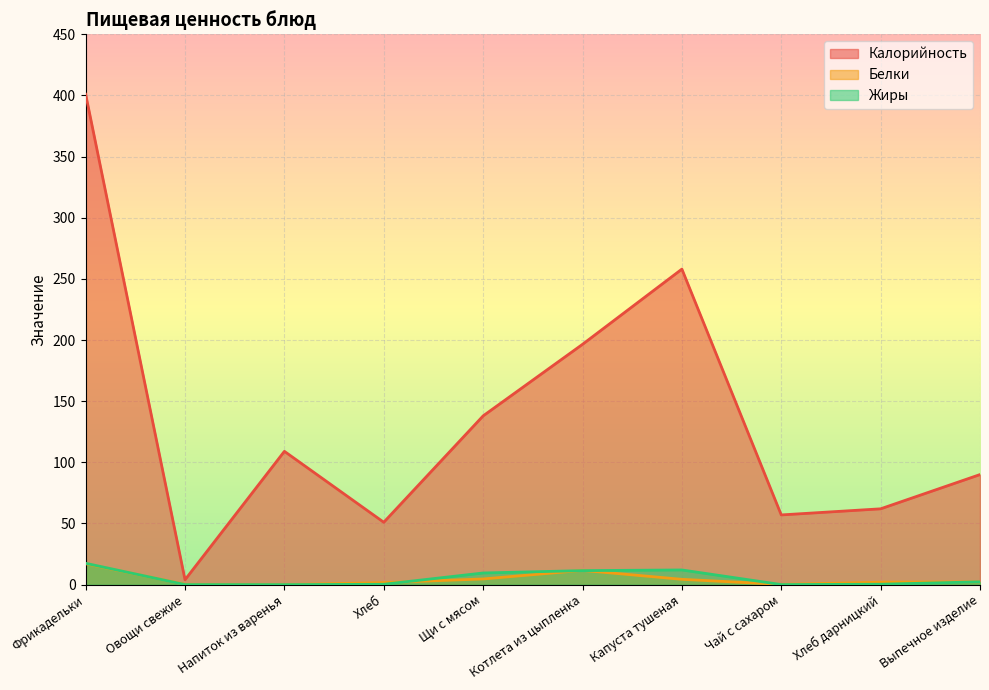

Reading right to left, transcribe all the data shown in this chart.

Калорийность: Выпечное изделие=90.0	Хлеб дарницкий=62.0	Чай с сахаром=57.0	Капуста тушеная=258.0	Котлета из цыпленка=196.5	Щи с мясом=138.0	Хлеб=51.0	Напиток из варенья=109.0	Овощи свежие=4.0	Фрикадельки=401.0
Белки: Выпечное изделие=2.3	Хлеб дарницкий=2.0	Чай с сахаром=0.2	Капуста тушеная=4.3	Котлета из цыпленка=11.7	Щи с мясом=4.6	Хлеб=1.6	Напиток из варенья=0.0	Овощи свежие=0.2	Фрикадельки=17.1
Жиры: Выпечное изделие=2.3	Хлеб дарницкий=0.3	Чай с сахаром=0.1	Капуста тушеная=12.0	Котлета из цыпленка=11.5	Щи с мясом=9.5	Хлеб=0.3	Напиток из варенья=0.0	Овощи свежие=0.0	Фрикадельки=17.4